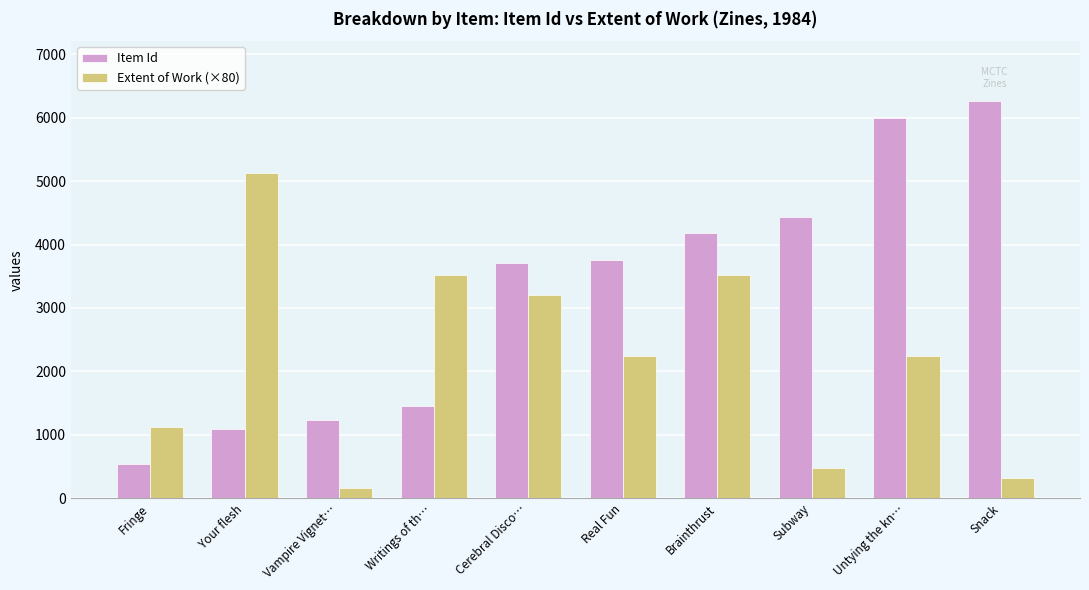

Which category has the lowest value in the Extent of Work (×80) series?

Vampire Vignet…